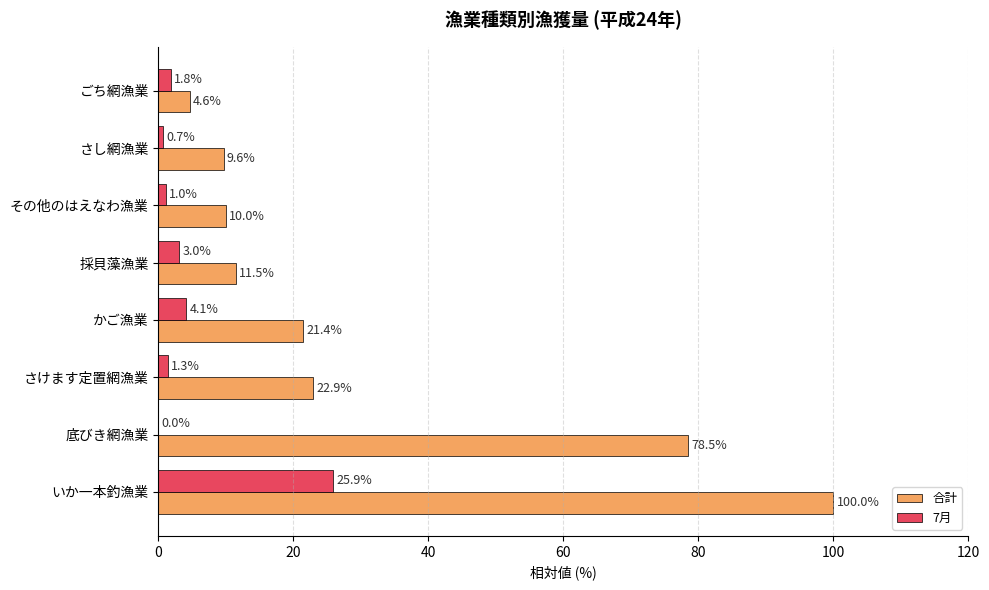

How many distinct data groups are displayed?

2